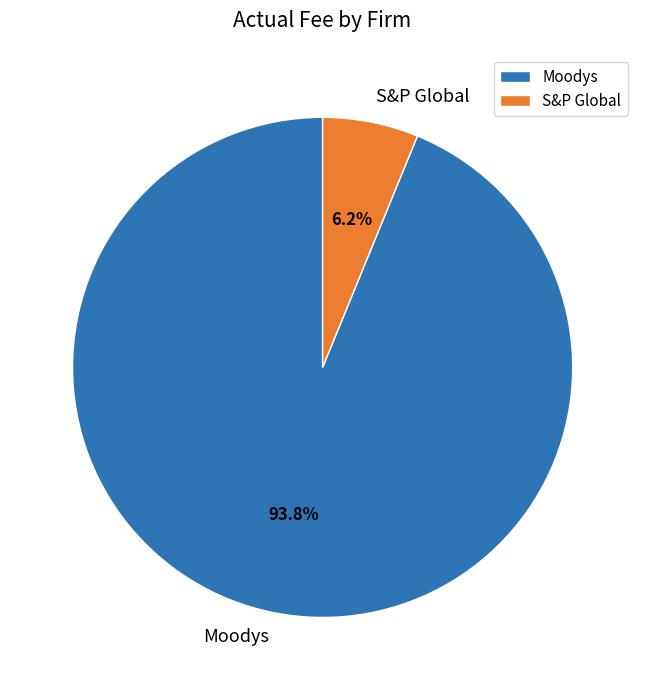

Between Moodys and S&P Global, which is larger?

Moodys